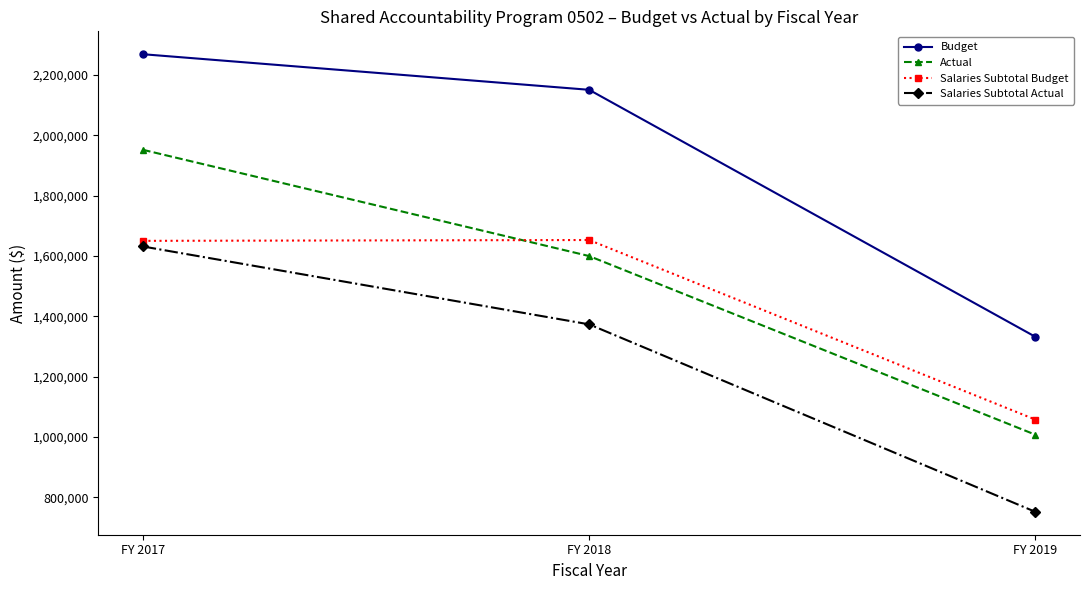

What is the lowest value of the Budget series?

1332337